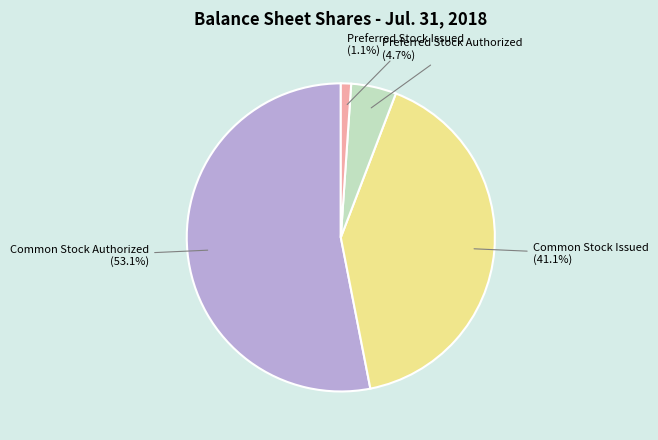

Which slice is the largest?

Common Stock Authorized